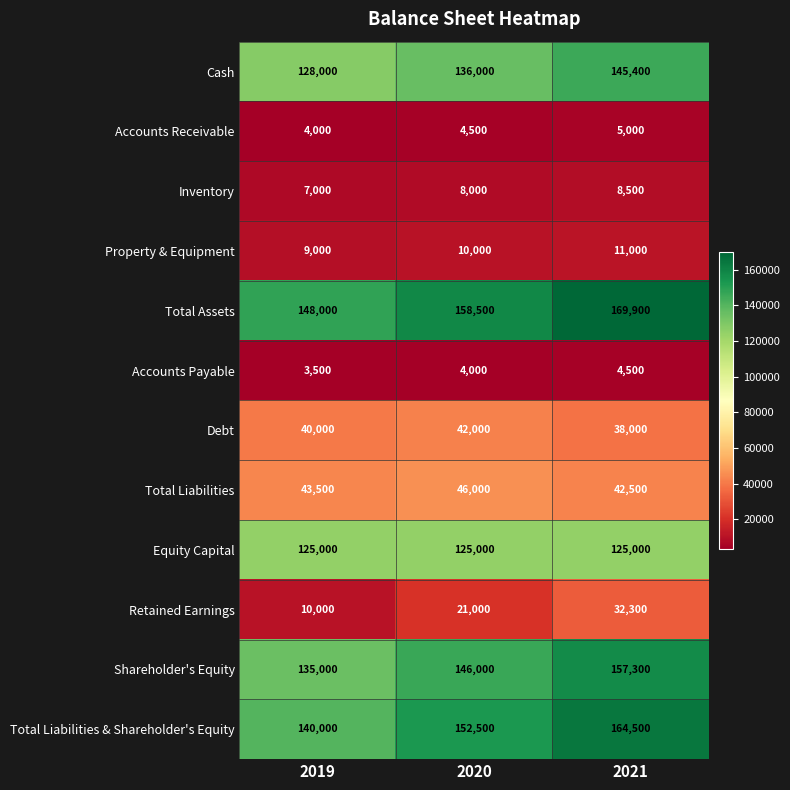

What is the maximum value shown in the chart?

169900